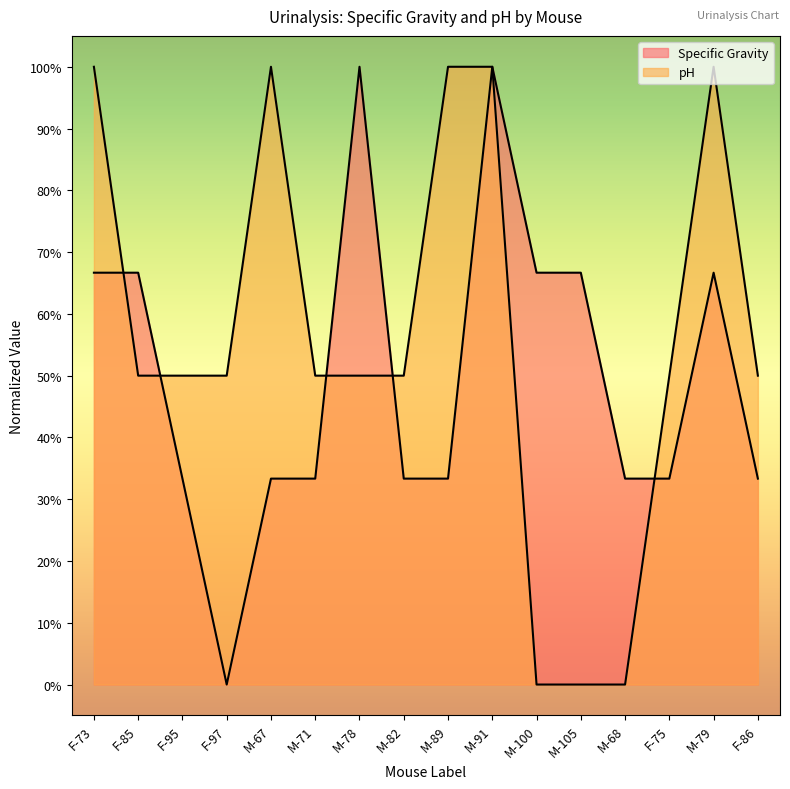

True or false: pH has more than 1 interior local peaks.

True